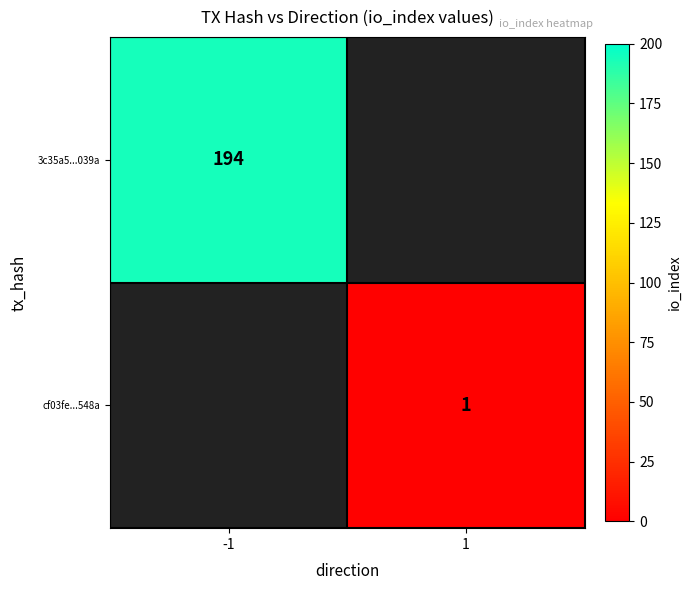

Is it true that cf03fe...548a equals 1 at 1?

True